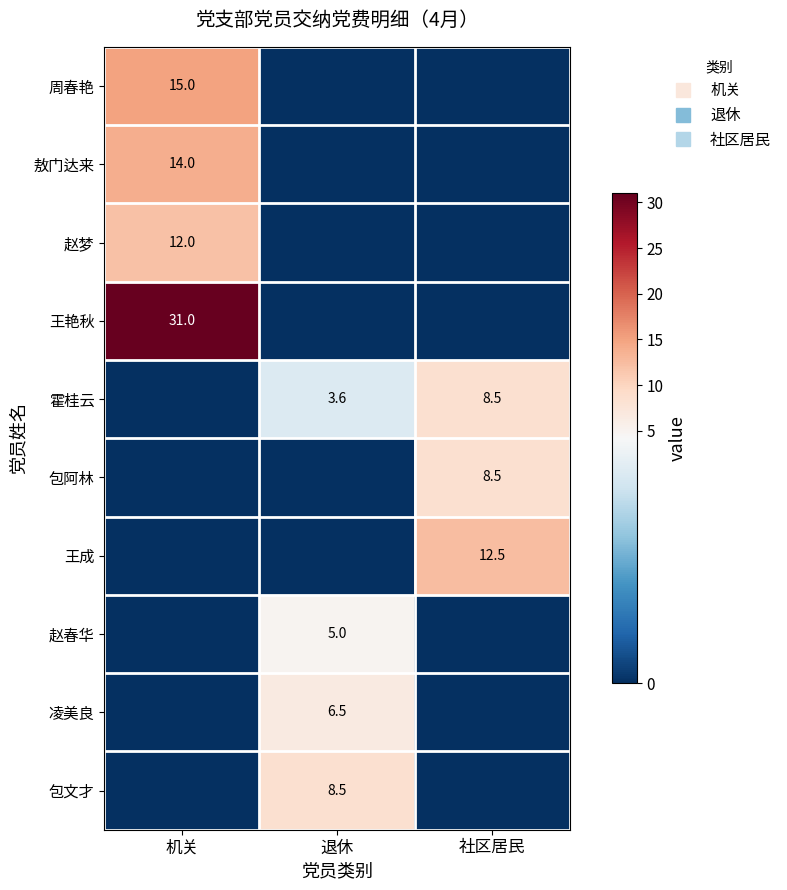

What is the highest value of the 周春艳 series?

15.0